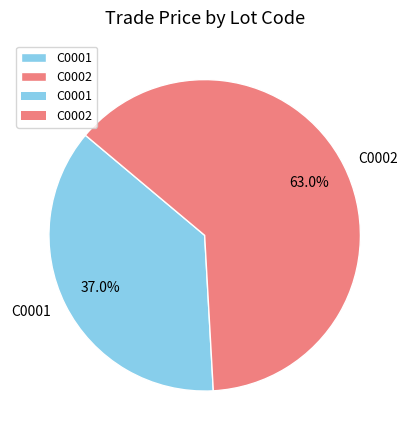

To the nearest percent, what percentage of the pie is C0001?

37%